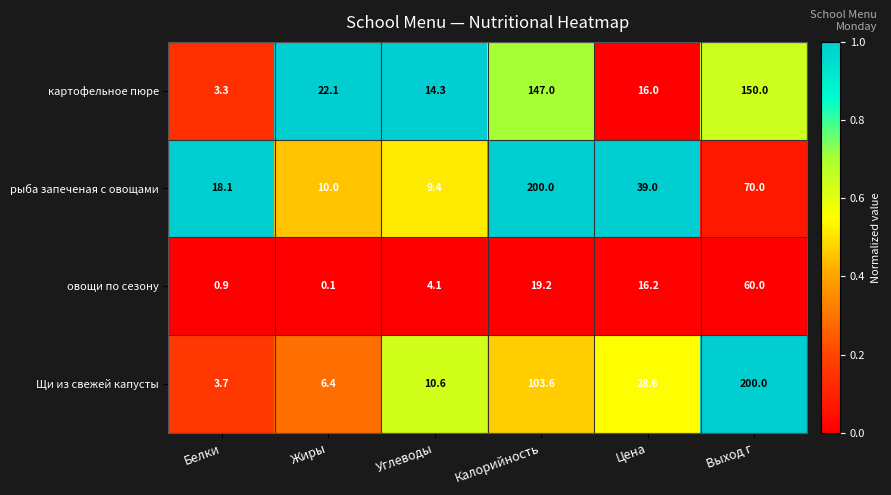

Which series has the largest total across all categories?

Щи из свежей капусты